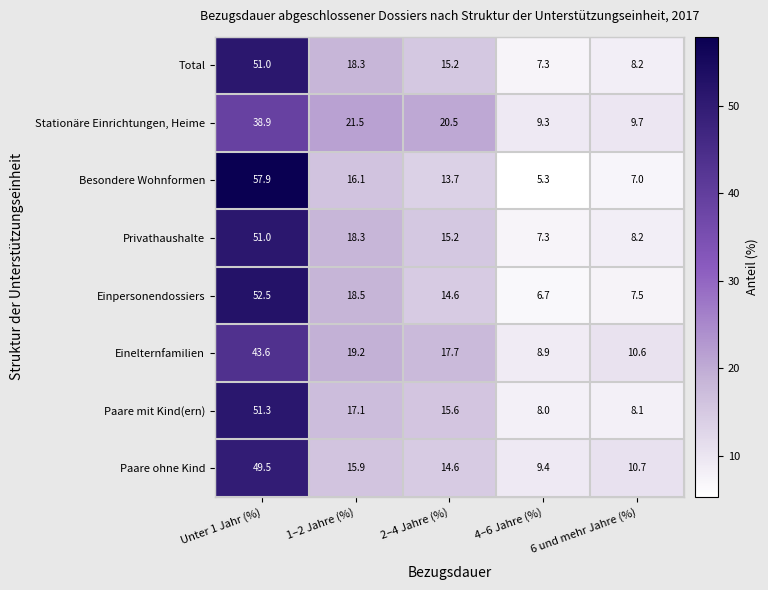

Which series has the largest range (max minus min)?

Besondere Wohnformen